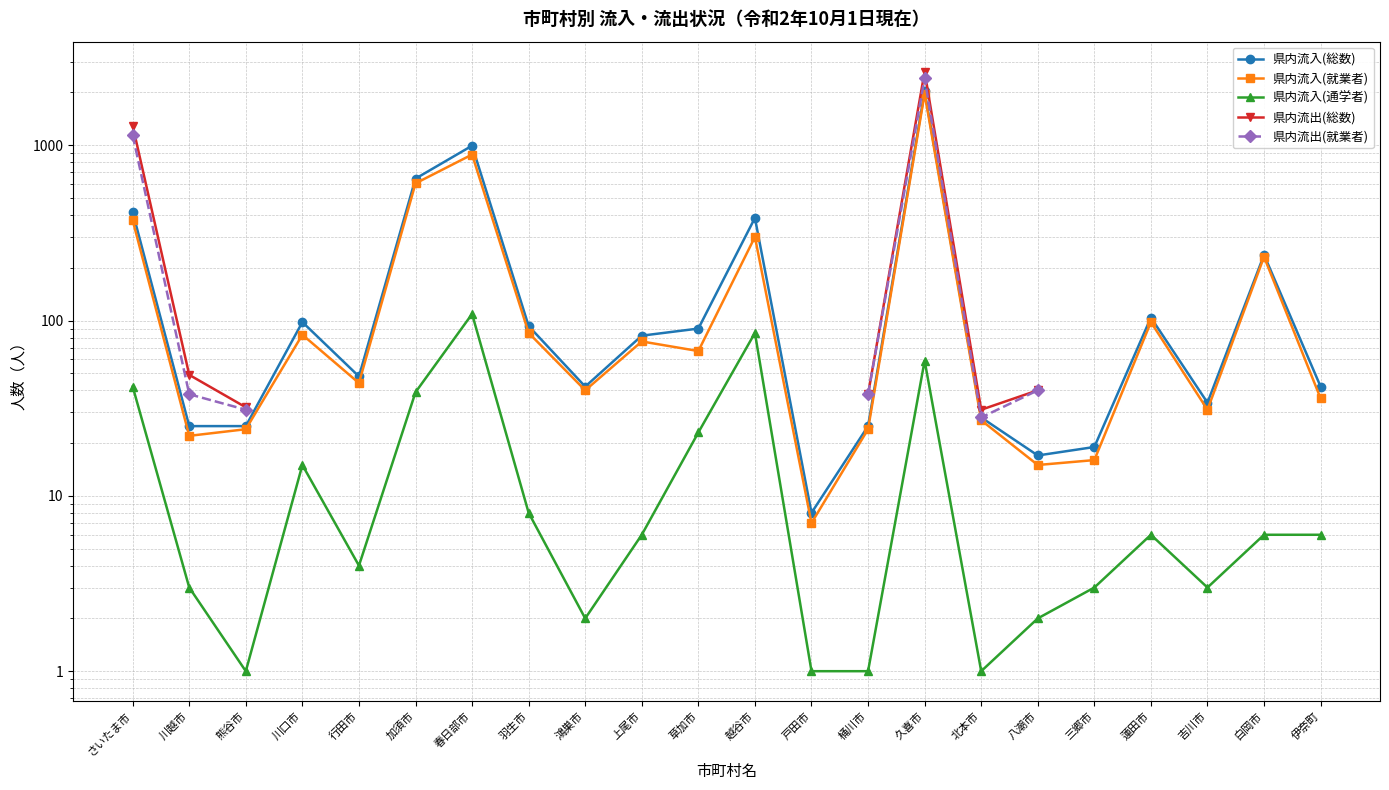

Is it true that 県内流出(総数) equals 4218.2 at 久喜市?

False